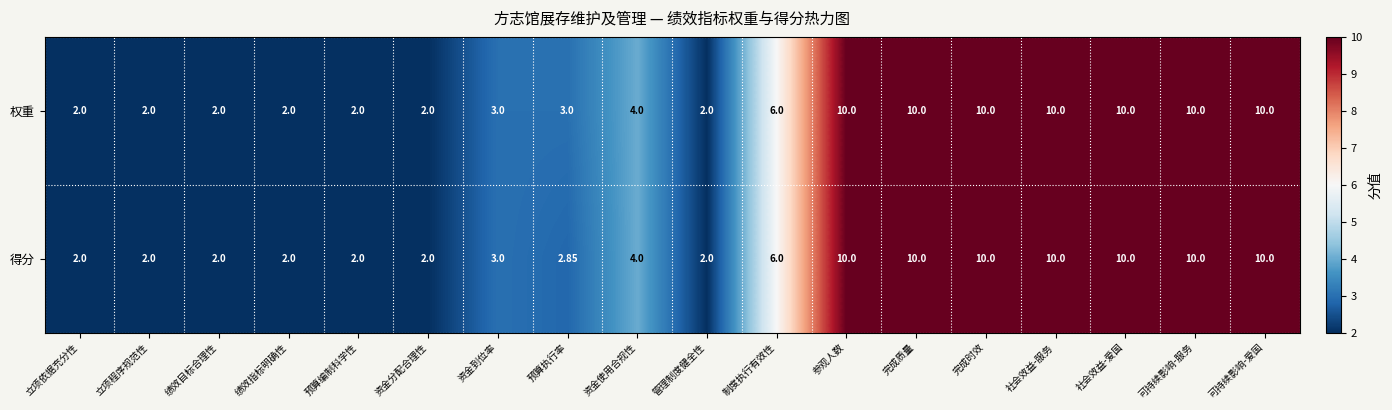

List the series in order of their overall mean, lowest first.

得分, 权重